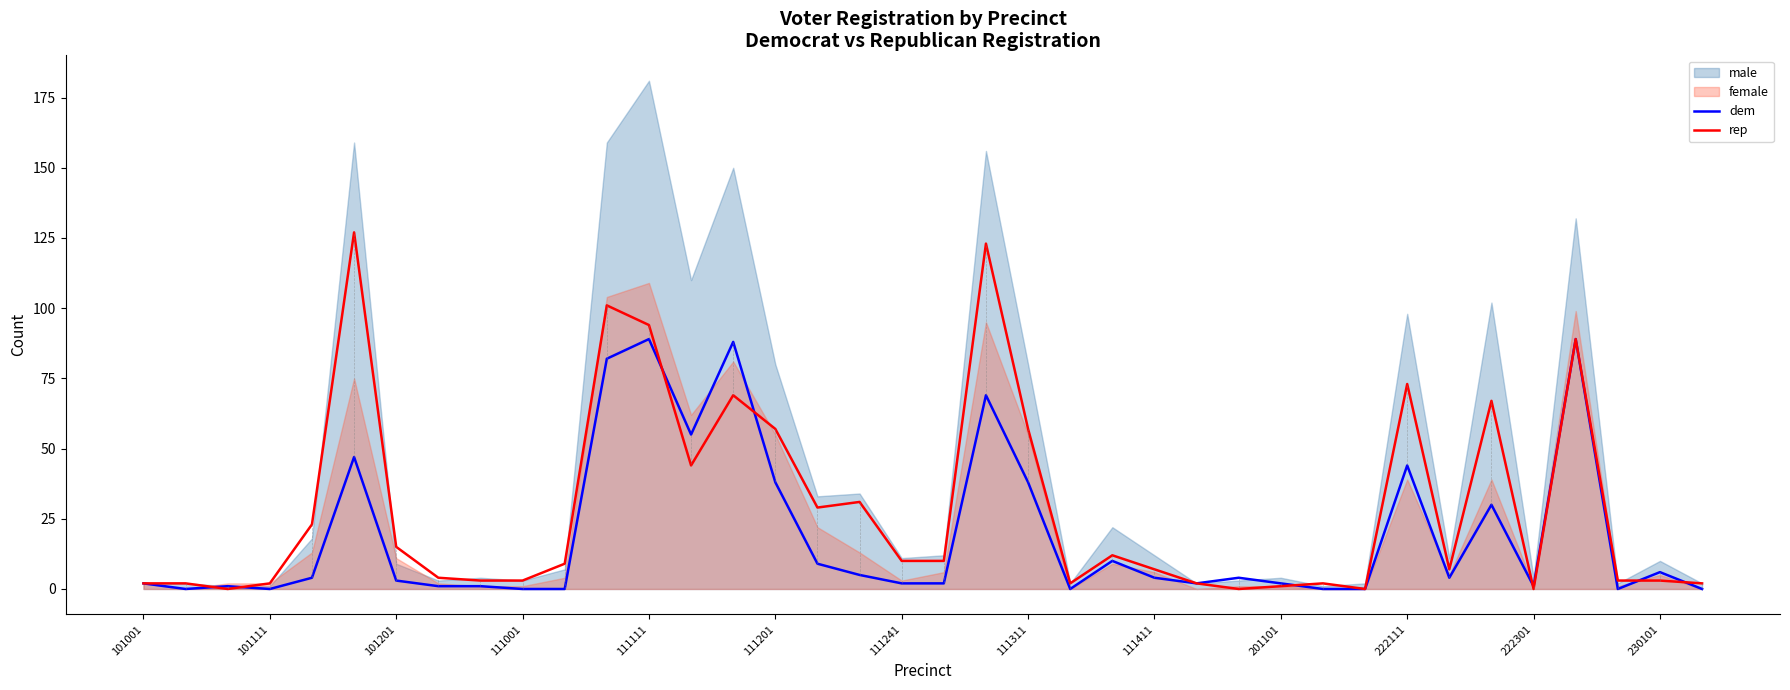

True or false: rep has a value of 0 at 222301.

True